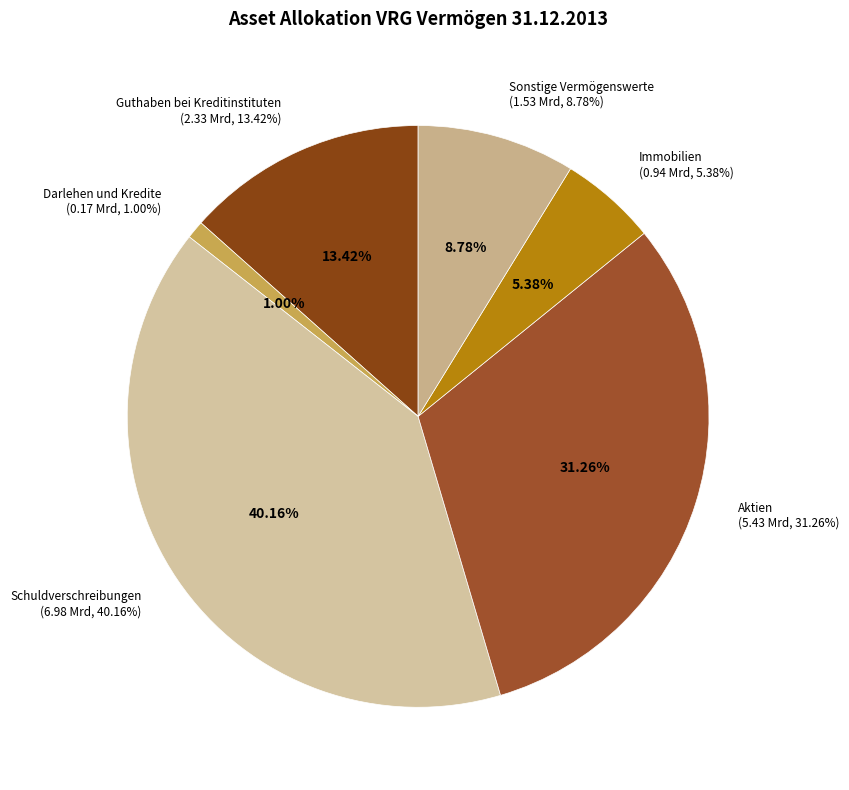

Rank the categories by value from highest to lowest.

Schuldverschreibungen, Aktien, Guthaben bei Kreditinstituten, Sonstige Vermögenswerte, Immobilien, Darlehen und Kredite